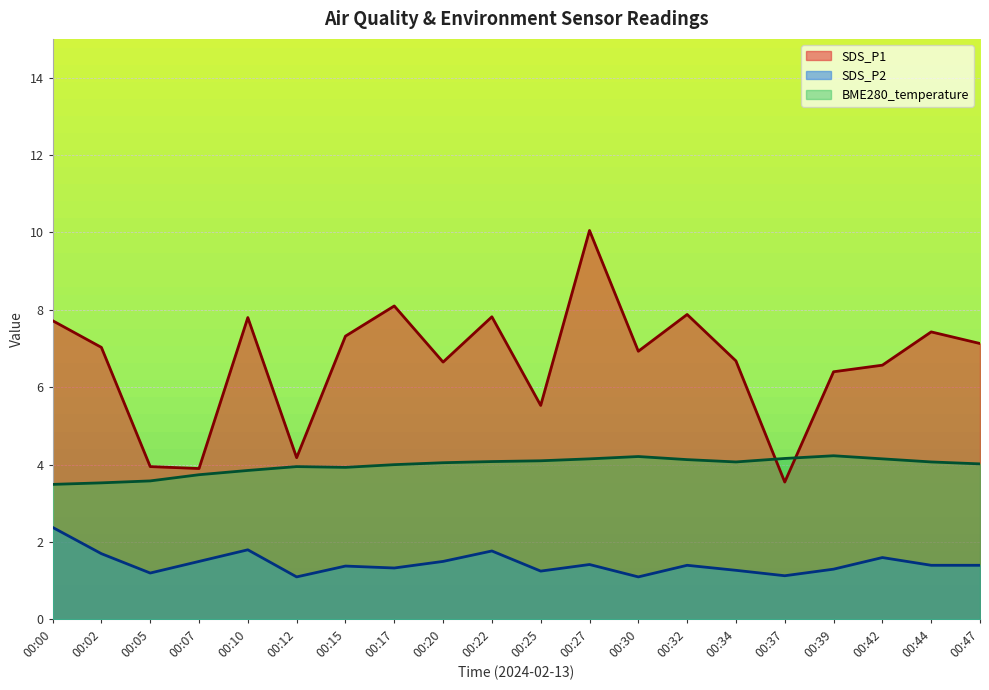

The value of BME280_temperature at 00:30 is 4.2. True or false?

True